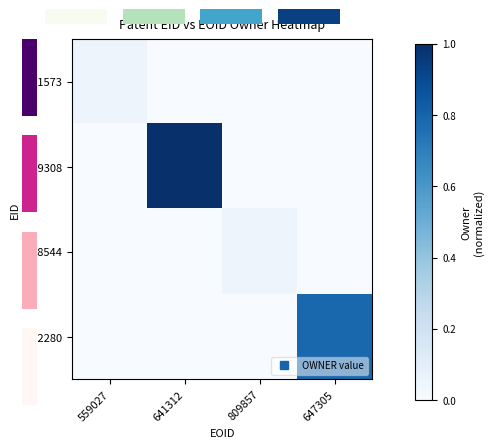

What is the sum of all 249308 values?

1.0